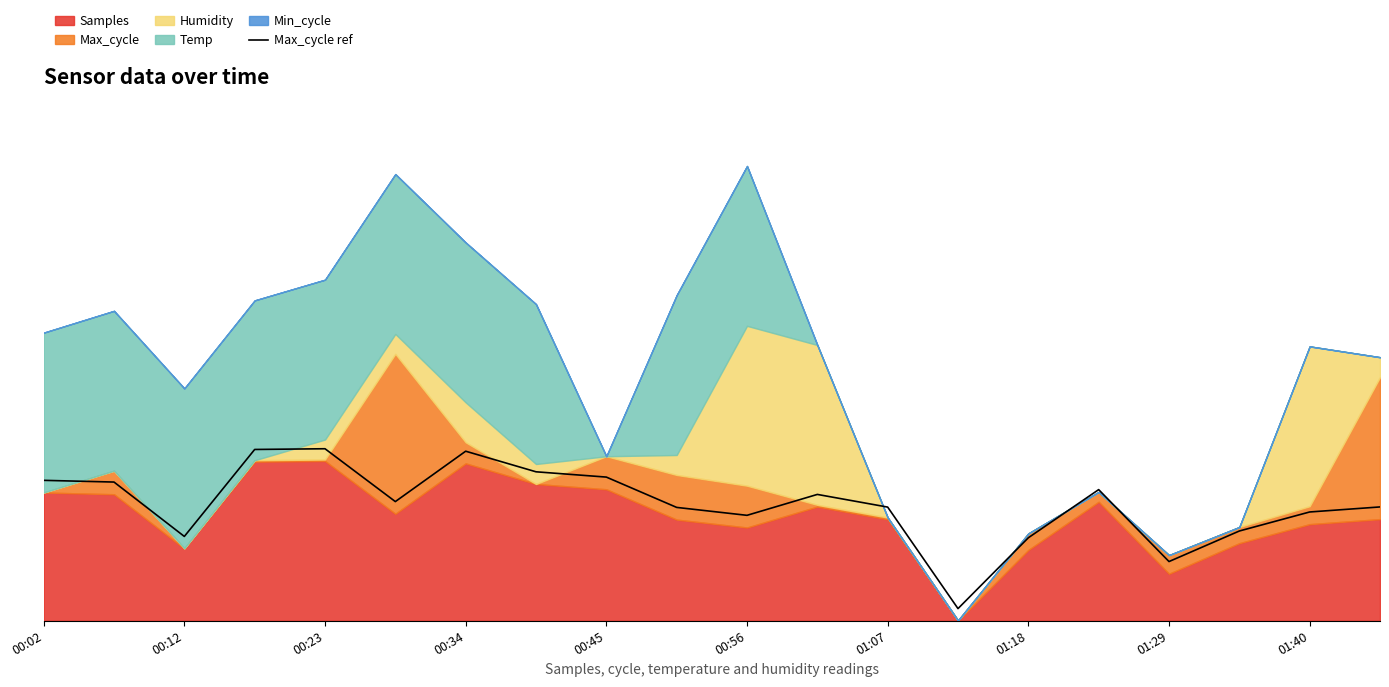

Reading right to left, transcribe all the data shown in this chart.

0.7	0.7	0.6	0.4	0.8	0.5	0.1	0.7	0.8	0.7	0.7	0.9	0.9	1.1	0.7	1.1	1.1	0.5	0.9	0.9